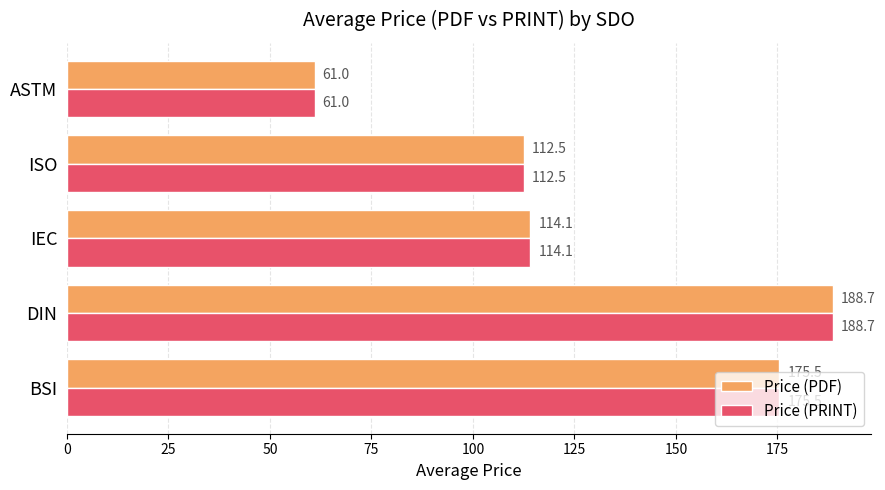

The Price (PDF) series shows 105.6 at ASTM. True or false?

False